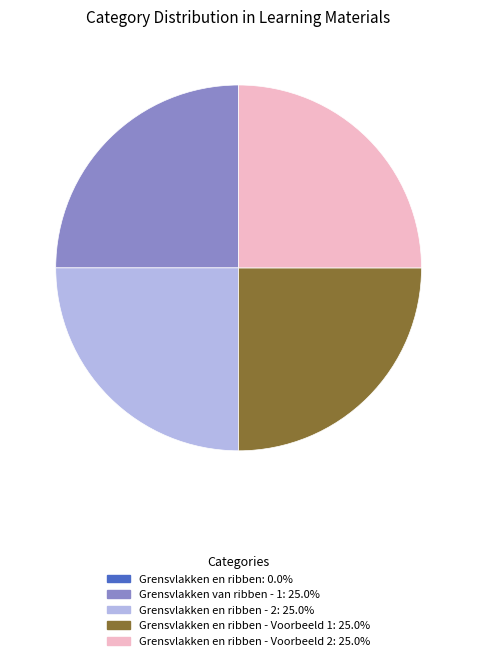

Is there any slice that represents more than half of the pie?

No